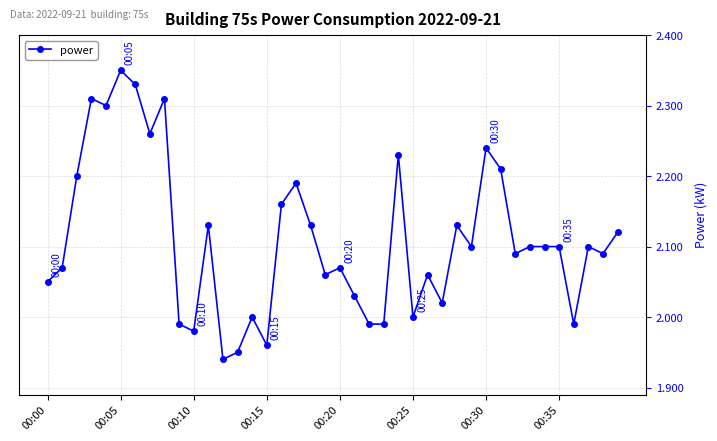

True or false: there are more than 2 points higher than both neighbors.

True